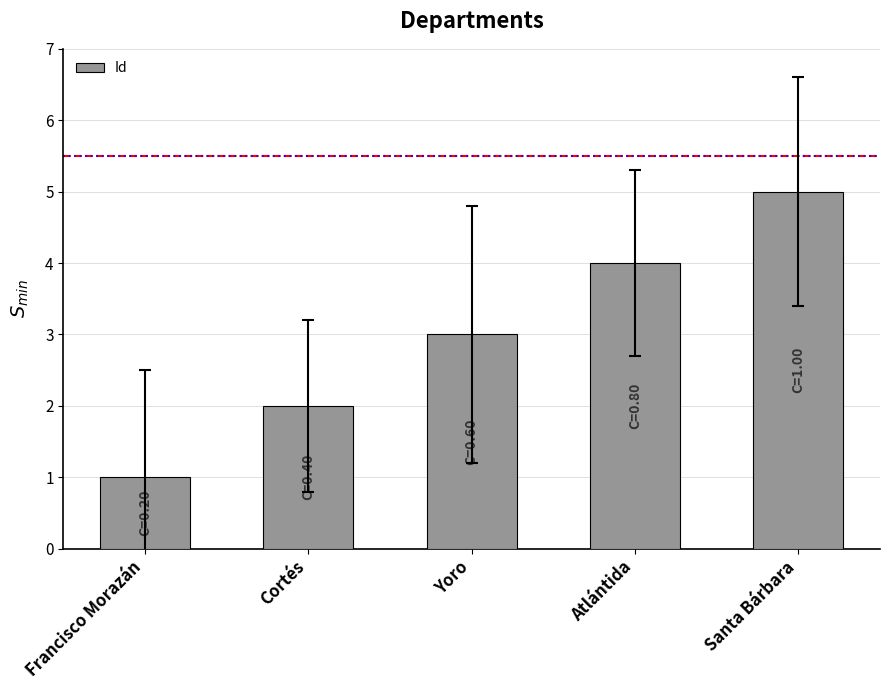

Where is the data nearest to the value 3?

Yoro